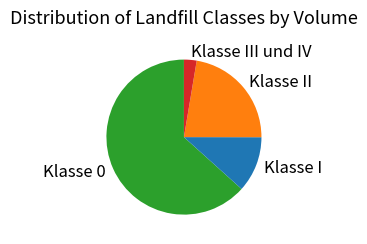

Rank the categories by value from highest to lowest.

Klasse 0, Klasse II, Klasse I, Klasse III und IV